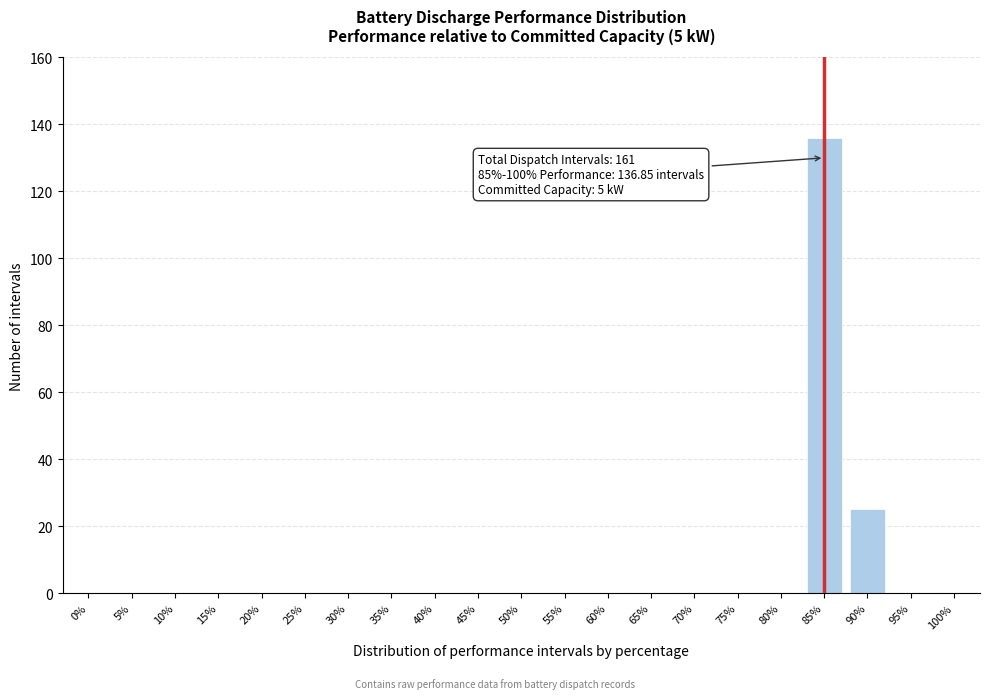

Reading left to right, list all the values displayed in this chart.

0%=0	5%=0	10%=0	15%=0	20%=0	25%=0	30%=0	35%=0	40%=0	45%=0	50%=0	55%=0	60%=0	65%=0	70%=0	75%=0	80%=0	85%=136	90%=25	95%=0	100%=0